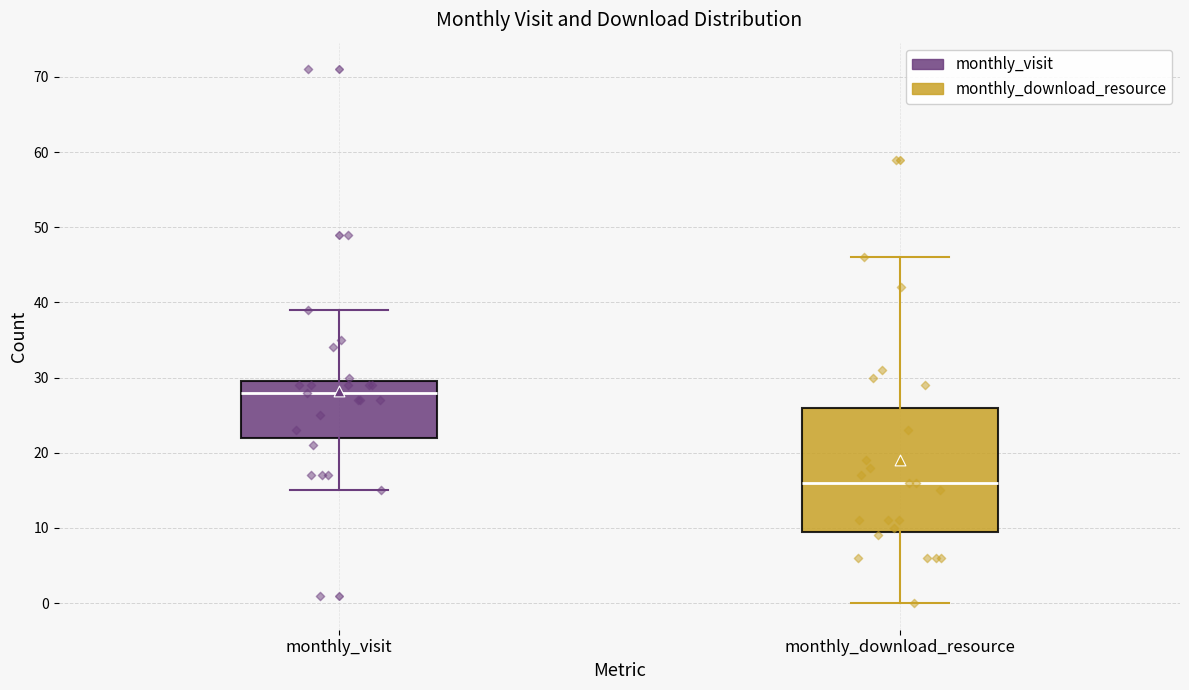

Reading left to right, read every box against the y-axis: the position of its median line, the range the box covers, and the ends of its whiskers. The values are not printed on the chart, so give them approximately, as read against the axis.

monthly_visit: median 28, box 22 to 30, whiskers 15 to 39
monthly_download_resource: median 16, box 10 to 26, whiskers 0 to 46